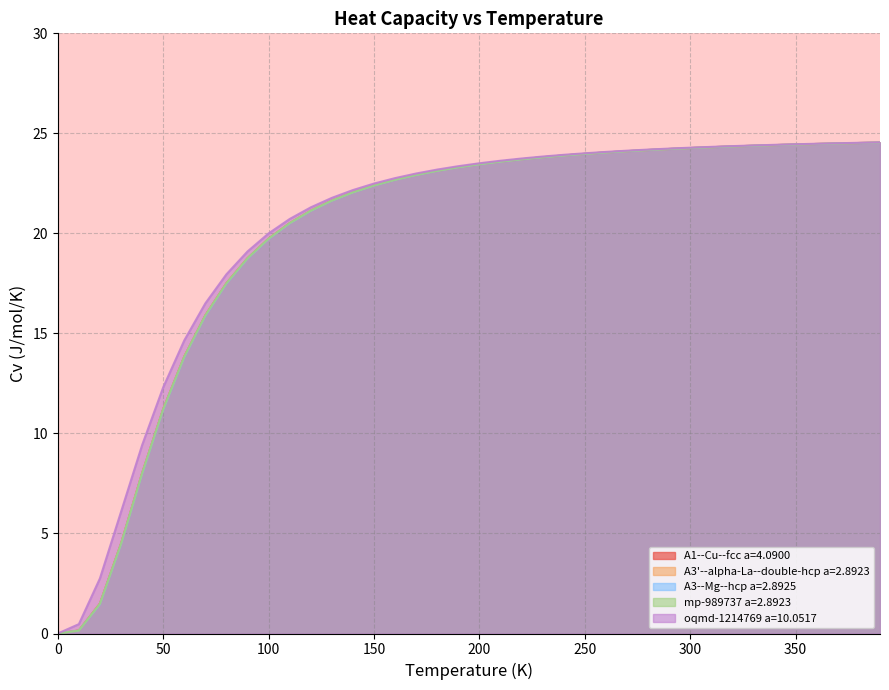

What position from the right is 140.0?

26